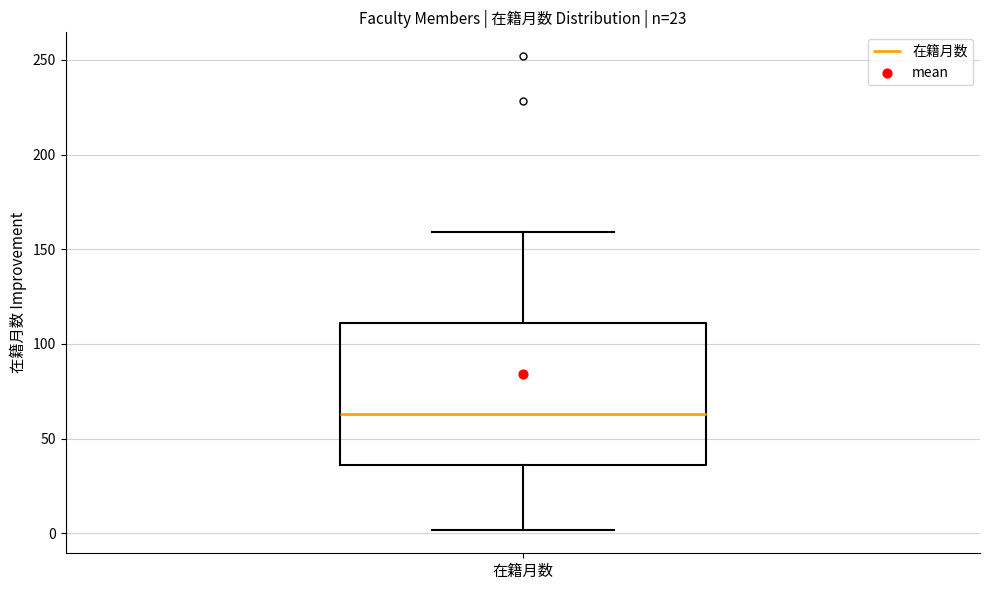

Where does the lower whisker of the box for 在籍月数 end on the y-axis? The values are not printed on the chart, so give them approximately, as read against the axis.

0